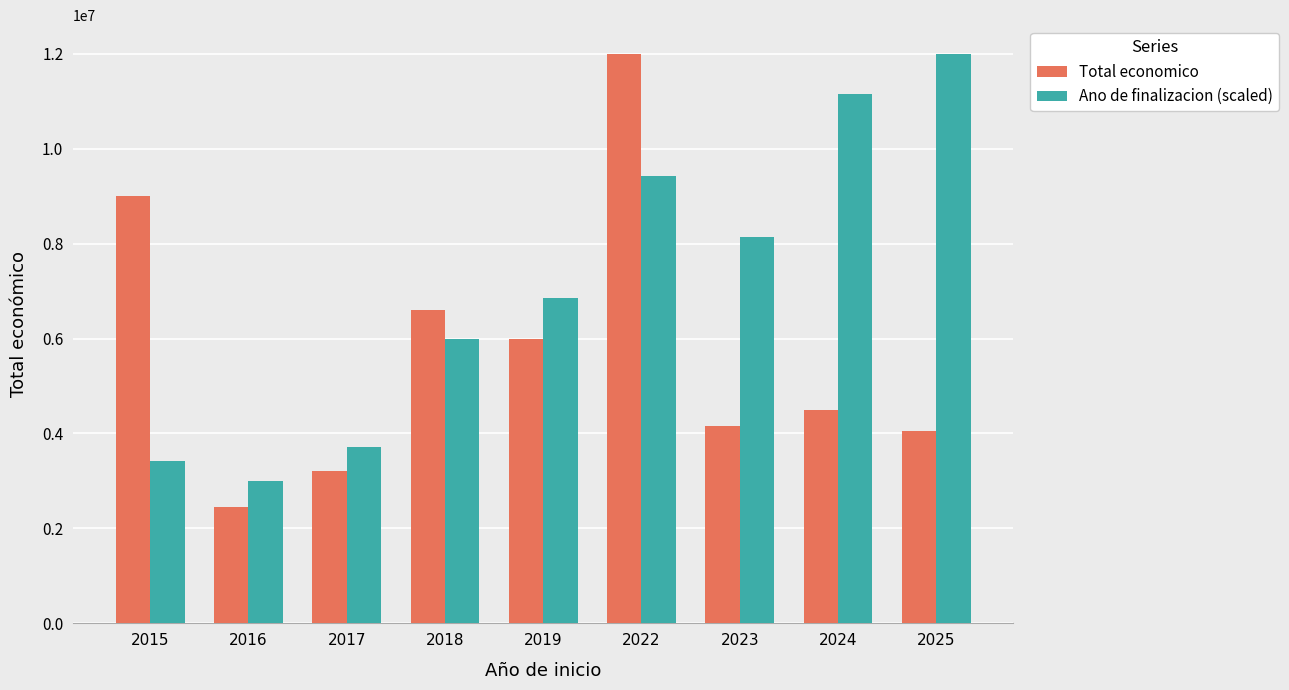

Between 2017 and 2022, which series saw the biggest shift?

Total economico